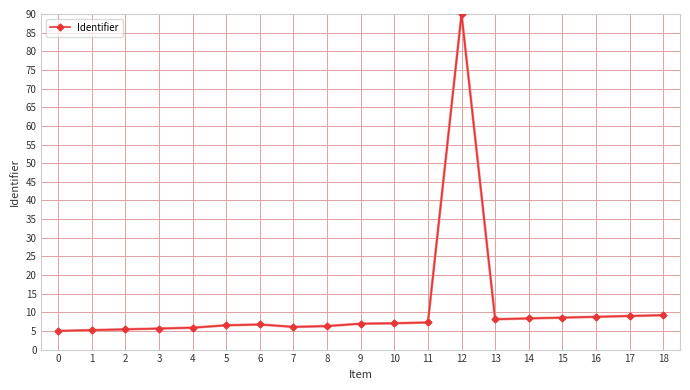

Does the chart display data point markers on the line(s)?

Yes